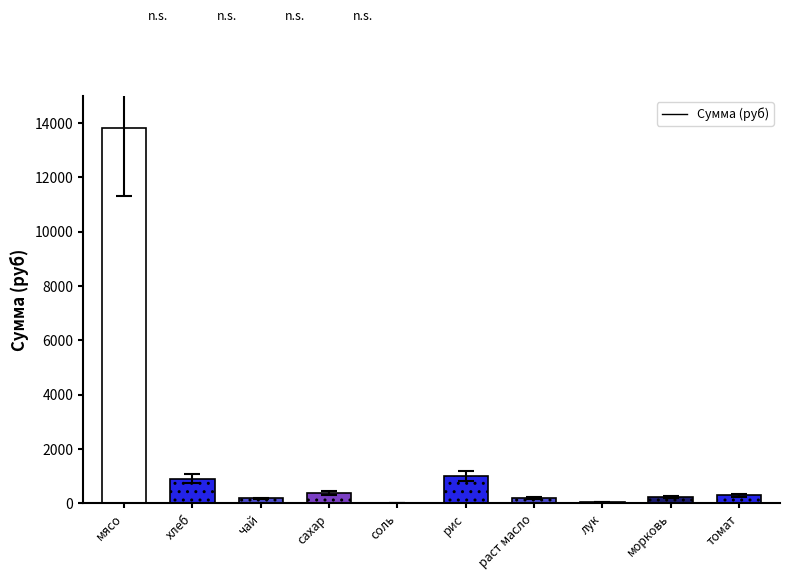

True or false: the data shows 184.0 at морковь.

True